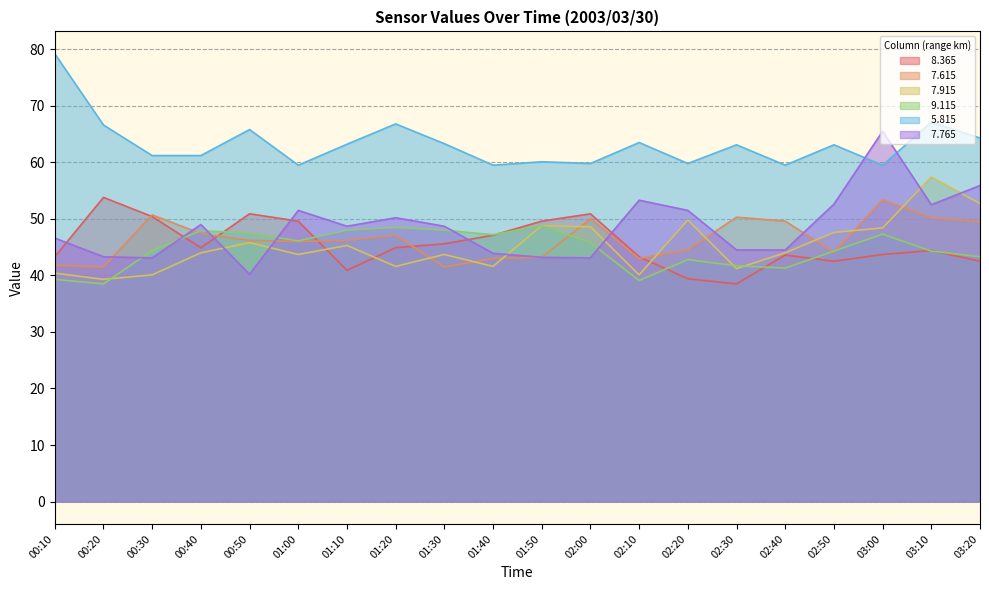

Which series changed the most between 02:10 and 02:30?

  7.765